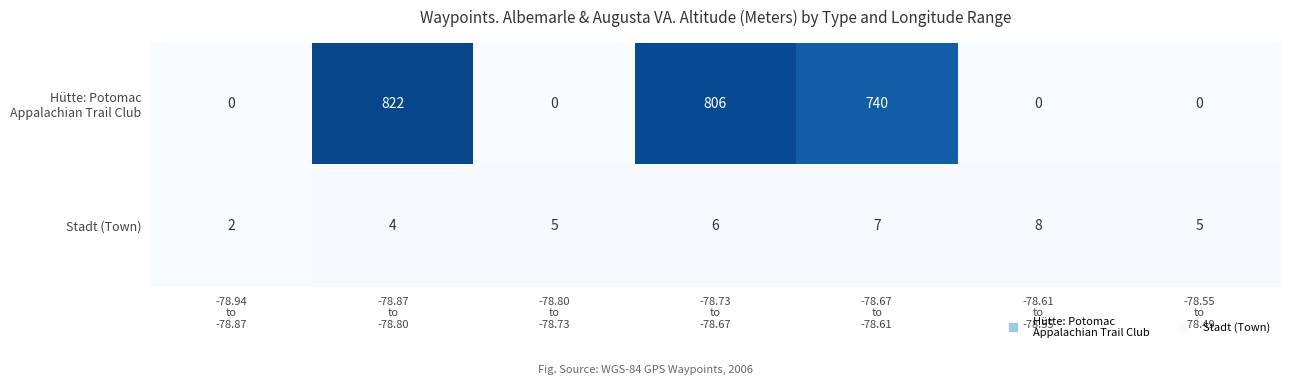

How many Stadt (Town) values are between 4 and 7?

5